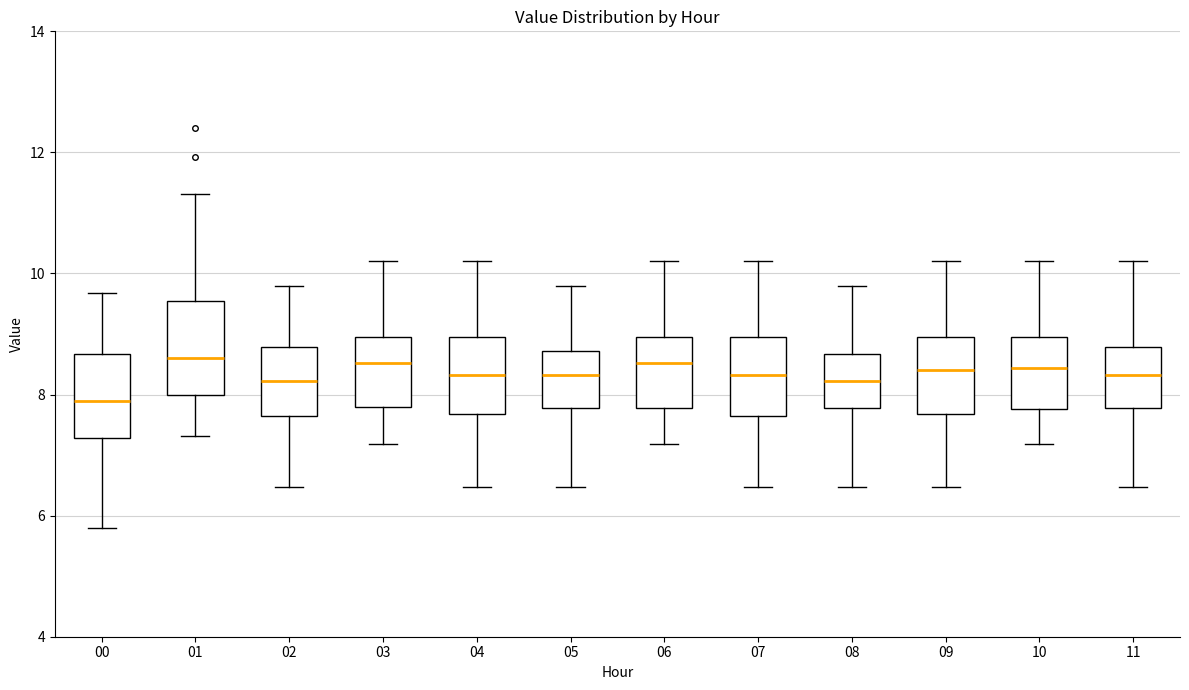

Reading left to right, read every box against the y-axis: the position of its median line, the range the box covers, and the ends of its whiskers. The values are not printed on the chart, so give them approximately, as read against the axis.

00: median 7.8, box 7.2 to 8.6, whiskers 5.8 to 9.6
01: median 8.6, box 8.0 to 9.6, whiskers 7.4 to 11.4
02: median 8.2, box 7.6 to 8.8, whiskers 6.4 to 9.8
03: median 8.6, box 7.8 to 9.0, whiskers 7.2 to 10.2
04: median 8.4, box 7.6 to 9.0, whiskers 6.4 to 10.2
05: median 8.4, box 7.8 to 8.8, whiskers 6.4 to 9.8
06: median 8.6, box 7.8 to 9.0, whiskers 7.2 to 10.2
07: median 8.4, box 7.6 to 9.0, whiskers 6.4 to 10.2
08: median 8.2, box 7.8 to 8.6, whiskers 6.4 to 9.8
09: median 8.4, box 7.6 to 9.0, whiskers 6.4 to 10.2
10: median 8.4, box 7.8 to 9.0, whiskers 7.2 to 10.2
11: median 8.4, box 7.8 to 8.8, whiskers 6.4 to 10.2